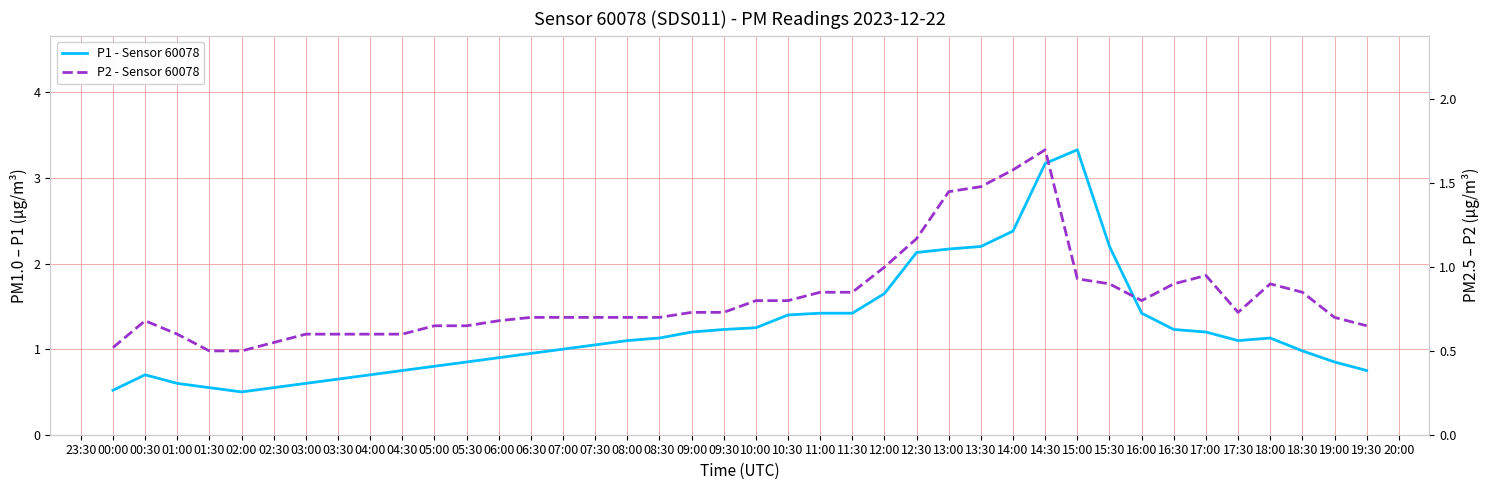

True or false: P2 - Sensor 60078 and P1 - Sensor 60078 cross at least once.

False